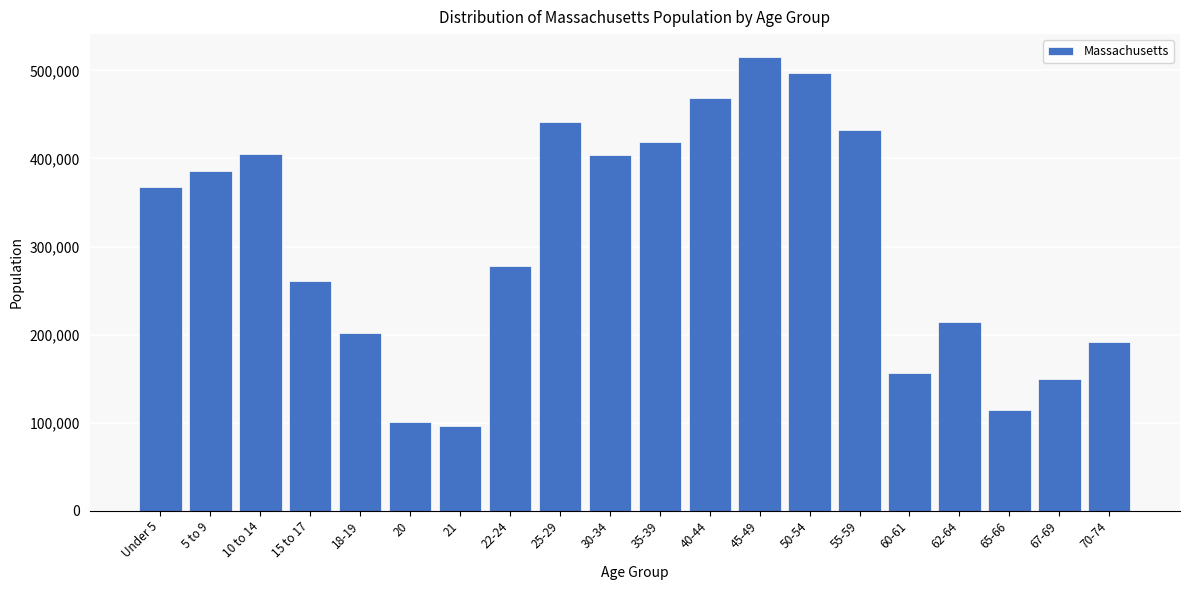

What is the average value?

305068